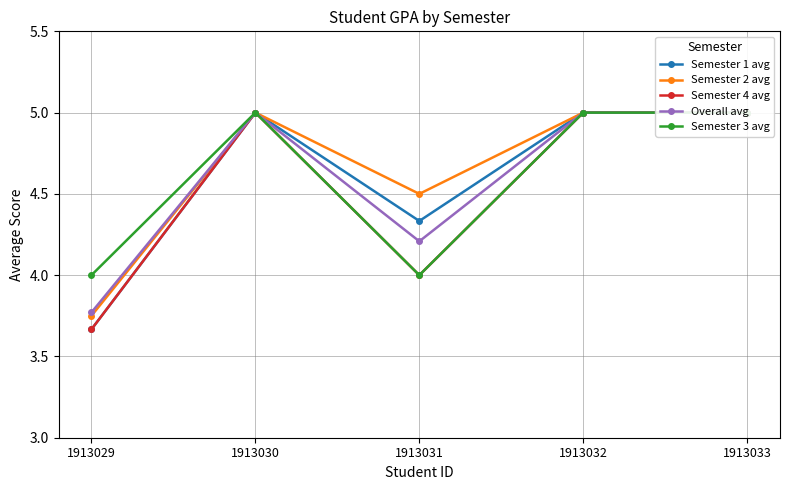

The Semester 2 avg series shows 2.1 at 1913033. True or false?

False